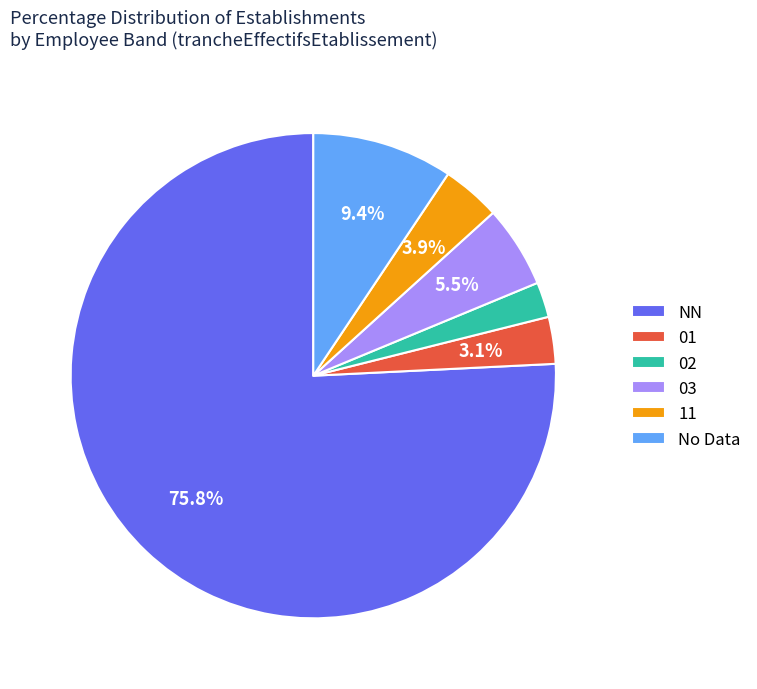

What is the largest slice in the pie chart?

NN